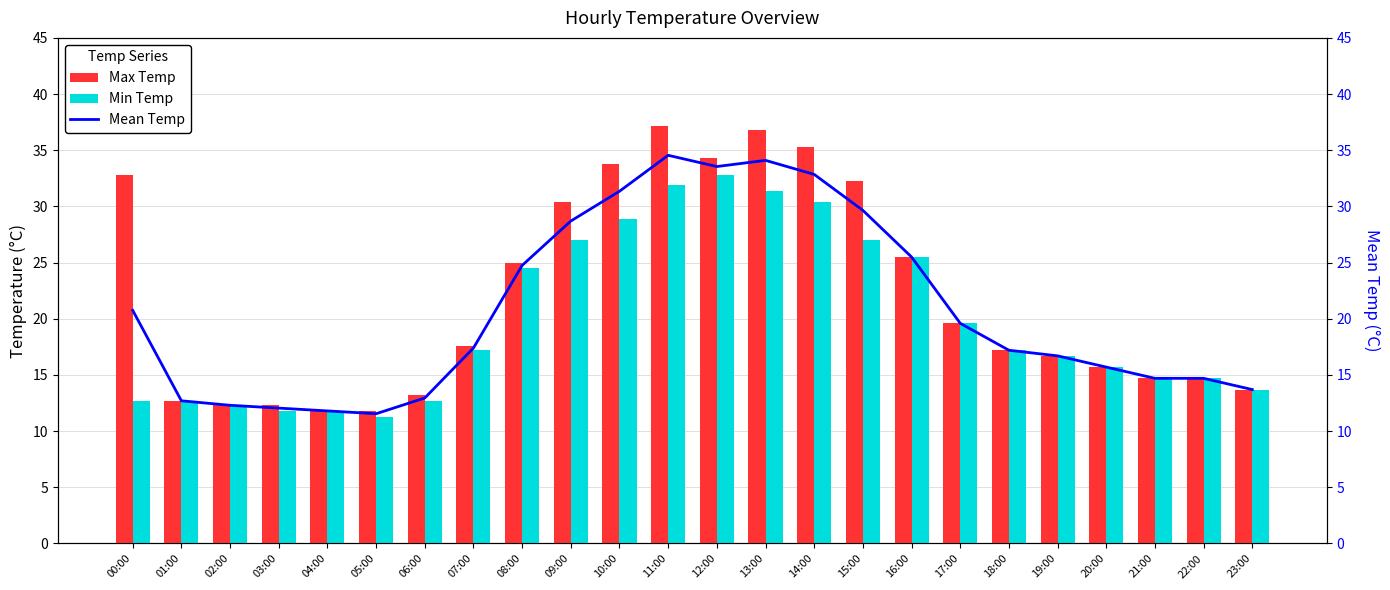

What is the average value of the Min Temp series?

19.8